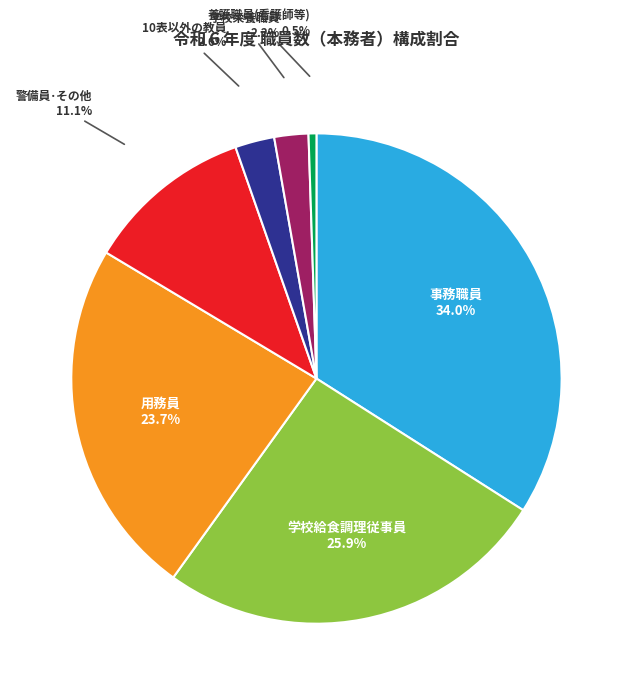

Does 事務職員 represent more than half of the total?

No